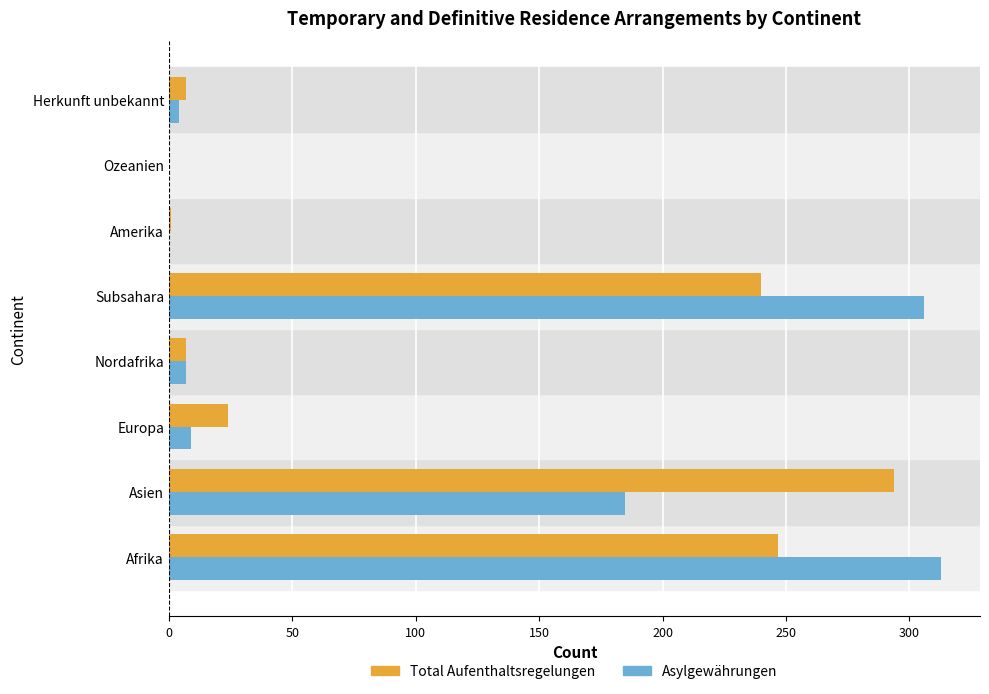

Which series has the largest range (max minus min)?

Asylgewährungen